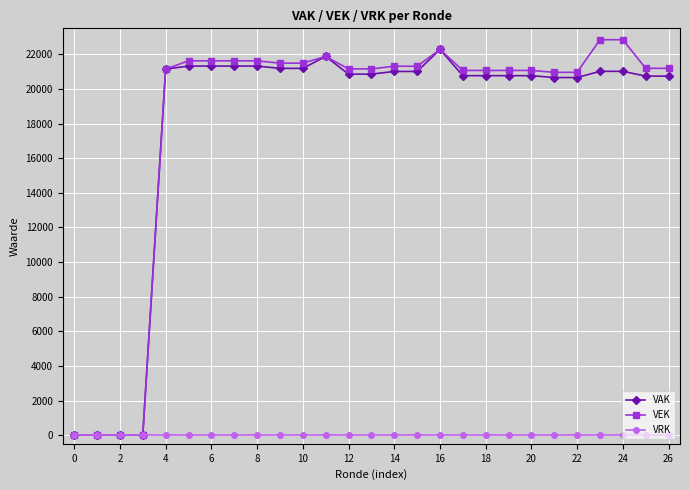

At how many categories does at least one series exceed 18737?

23